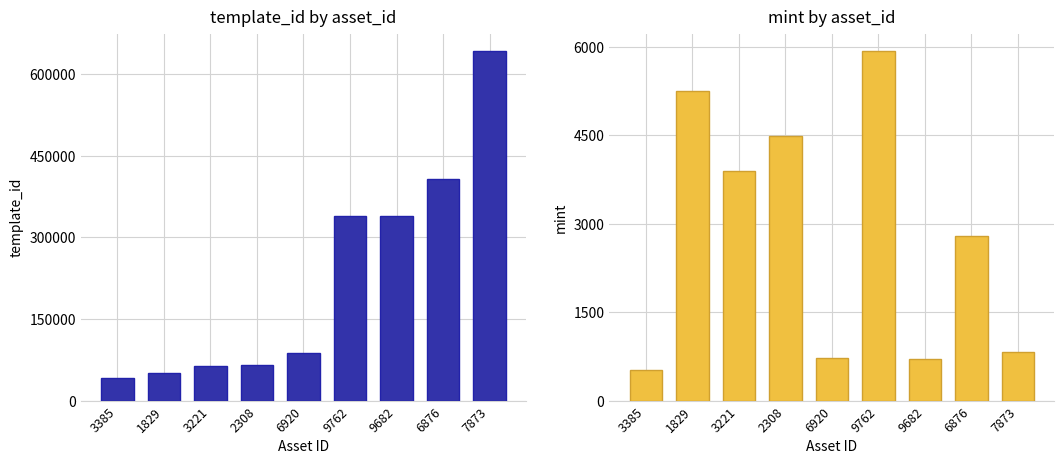

Is it true that template_id equals 407032 at 6876?

True